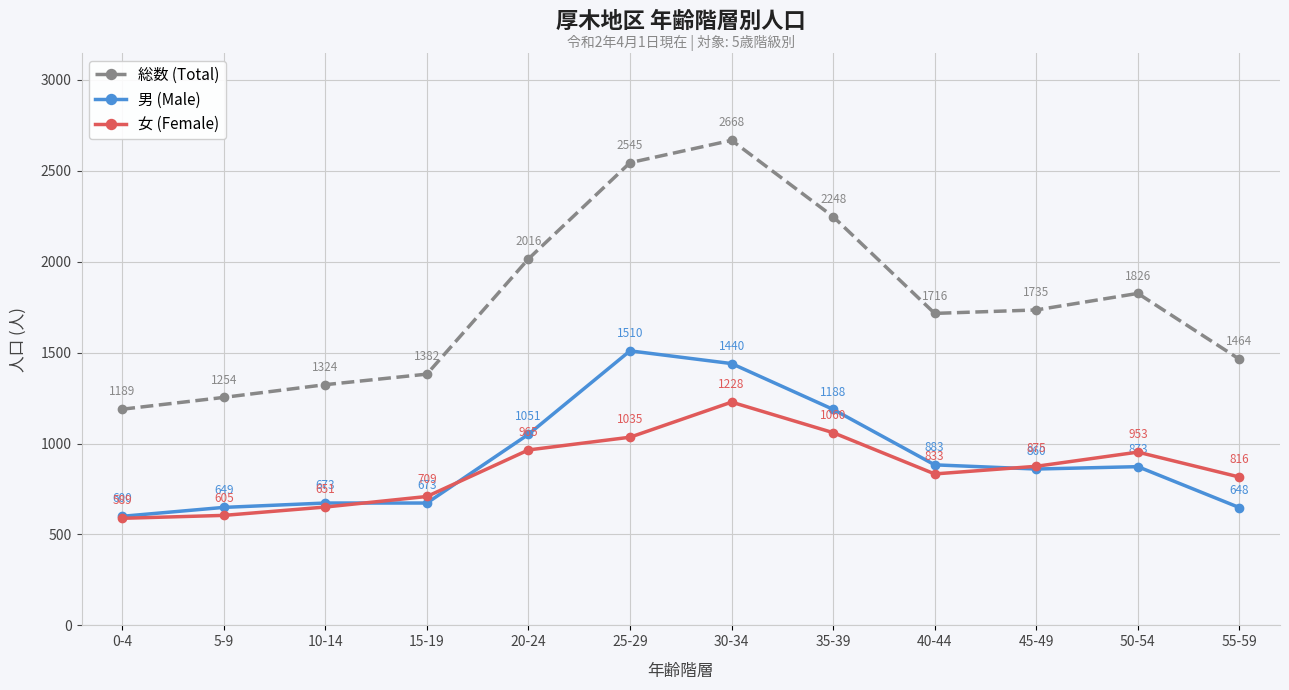

What is the sum of the 総数 (Total) values at 15-19 and 20-24?

3398